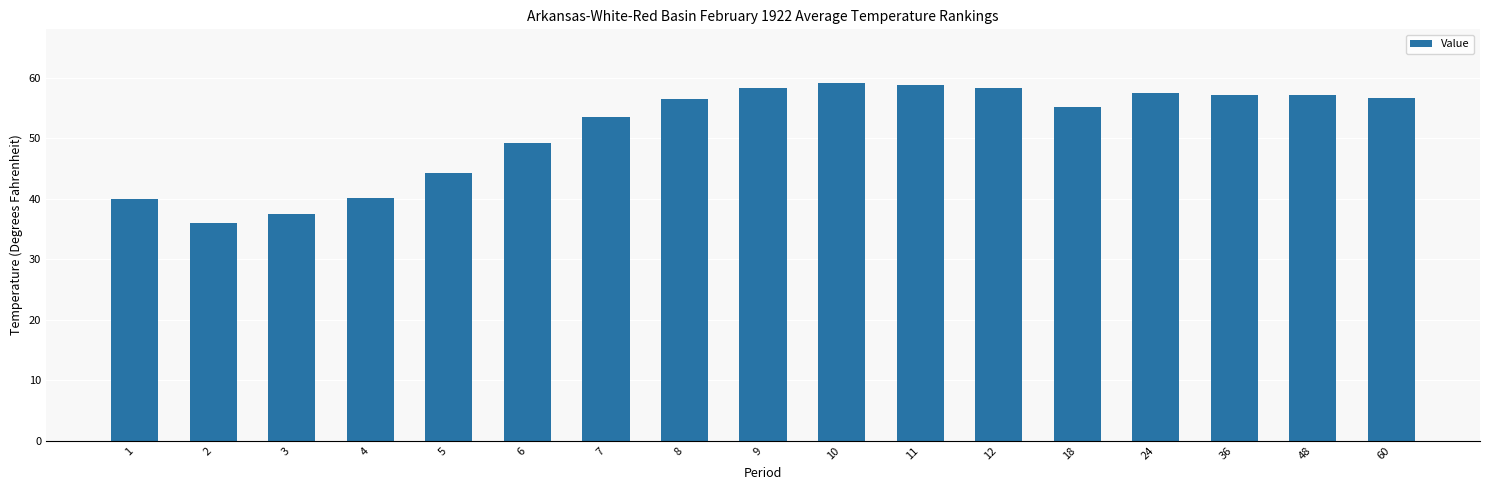

What is the sum of the values at 18 and 9?

113.4